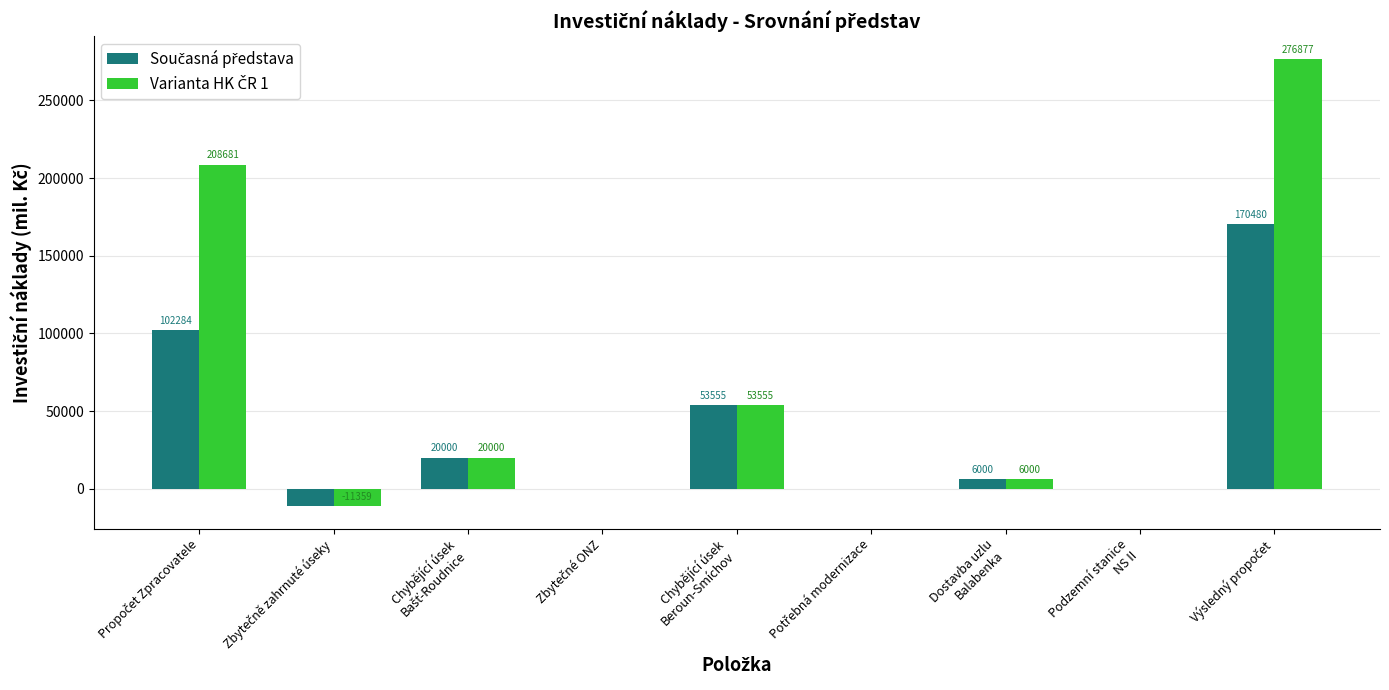

What is the maximum value shown in the chart?

276877